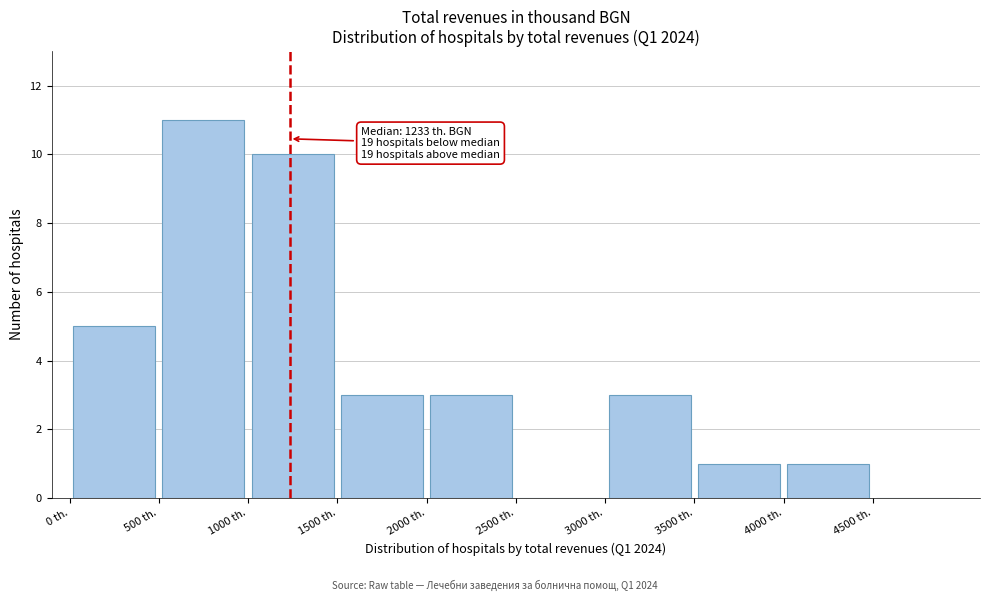

Over which range of the x-axis is the bar tallest?

500 to 1000